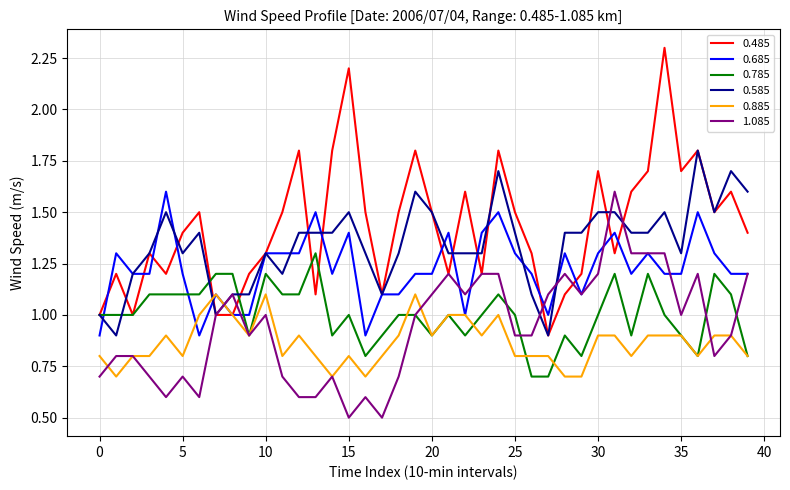

What is the lowest value of the 0.885 series?

0.7